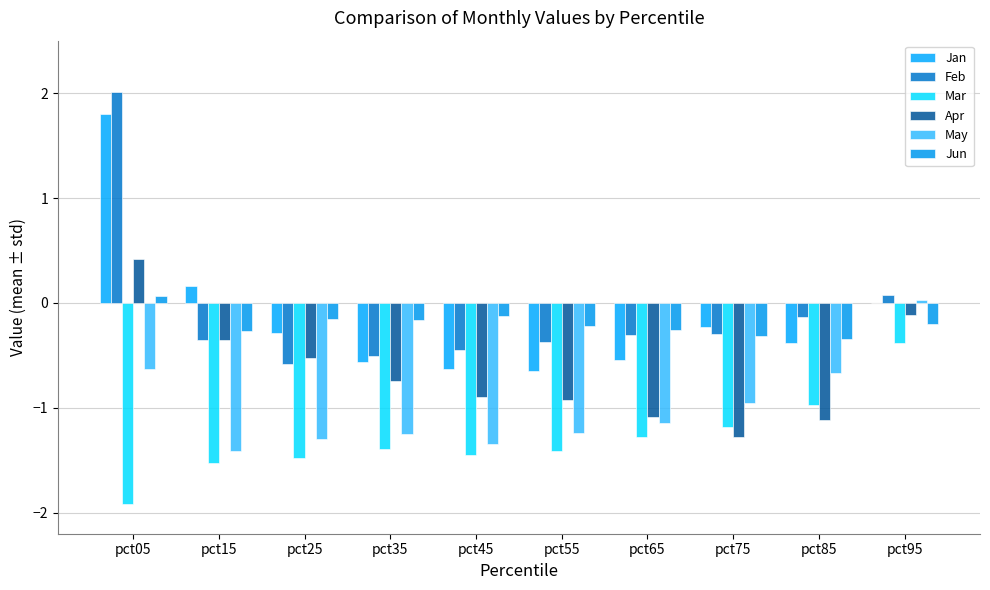

What is the total value across all series at pct35?

-4.6